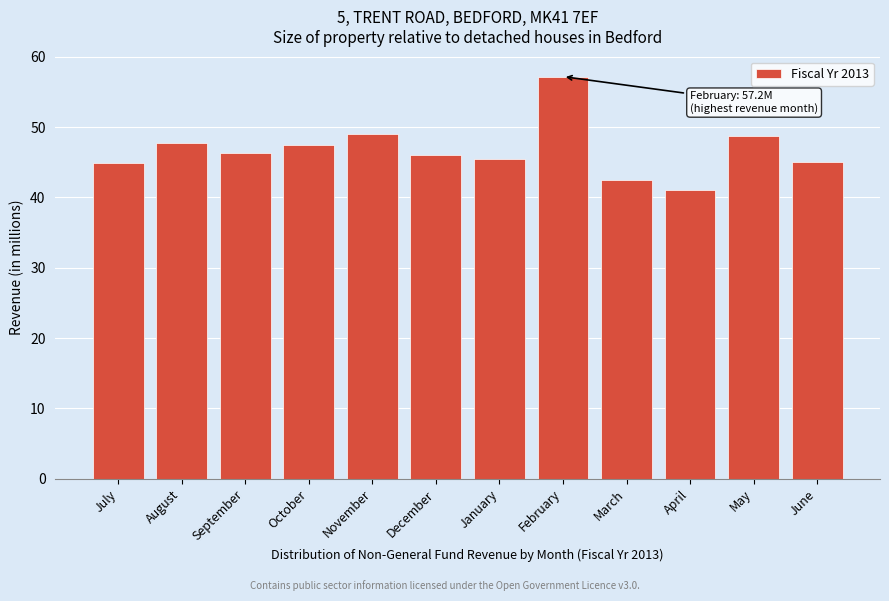

What is the difference between the maximum and minimum values?

16.2